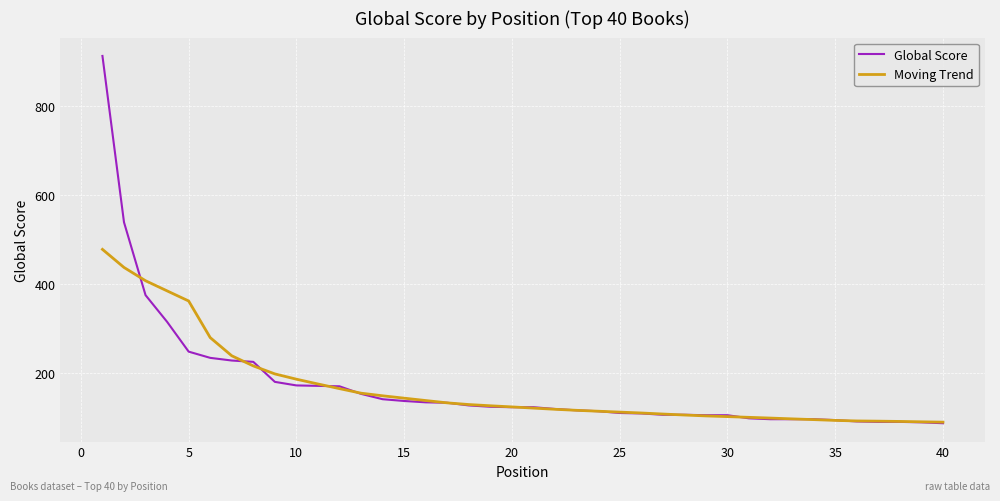

What is the difference between the maximum and minimum values in the Moving Trend series?

388.6